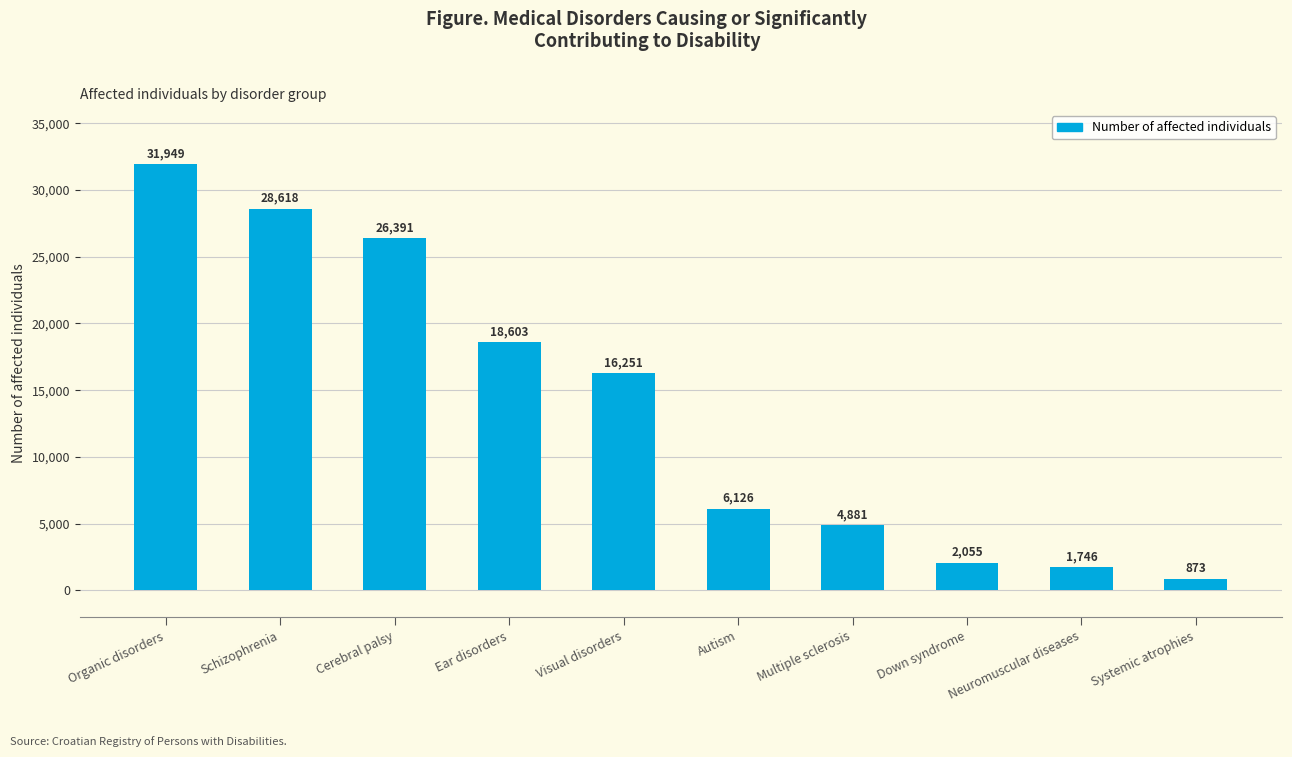

What is the value of the 9th bar from the left?

1746